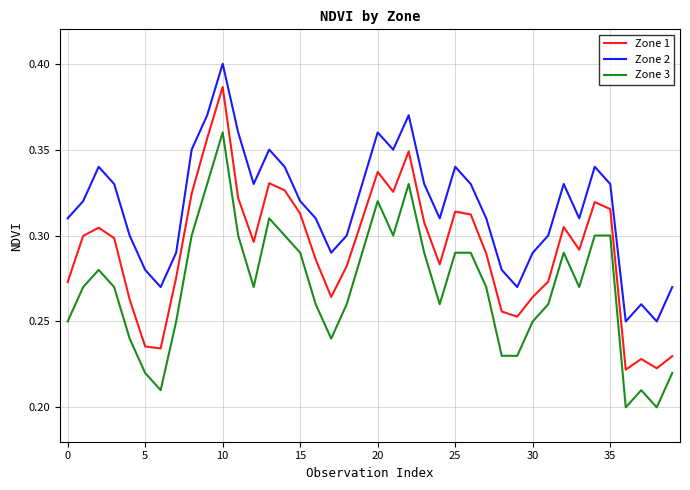

Which series has the largest range (max minus min)?

Zone 1